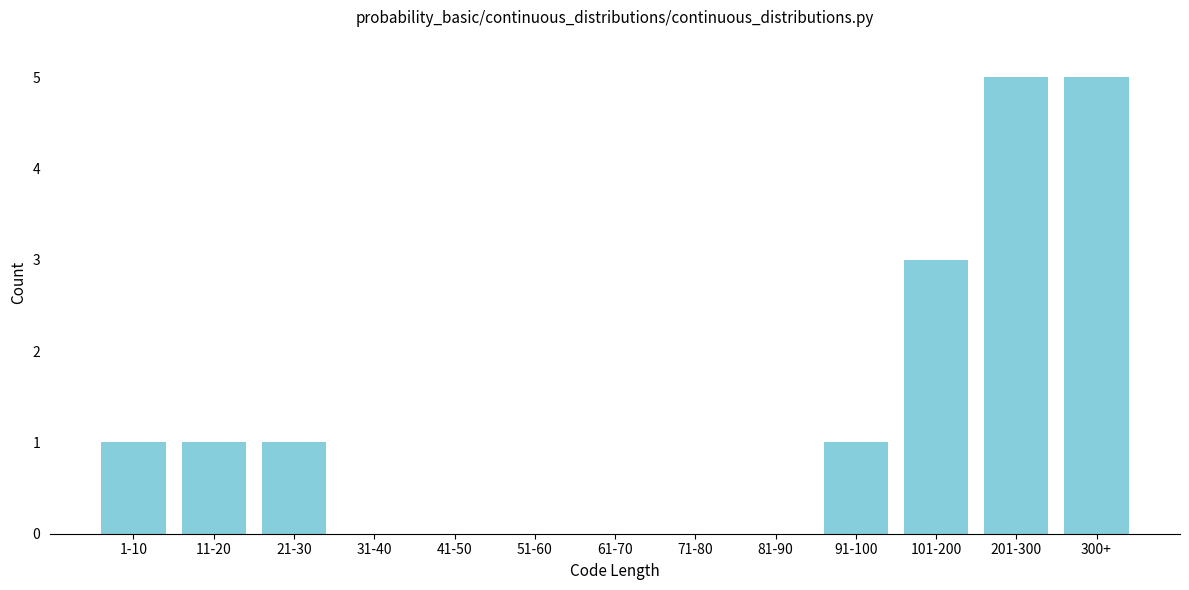

Reading left to right, extract all data points from this chart.

1-10=1	11-20=1	21-30=1	31-40=0	41-50=0	51-60=0	61-70=0	71-80=0	81-90=0	91-100=1	101-200=3	201-300=5	300+=5